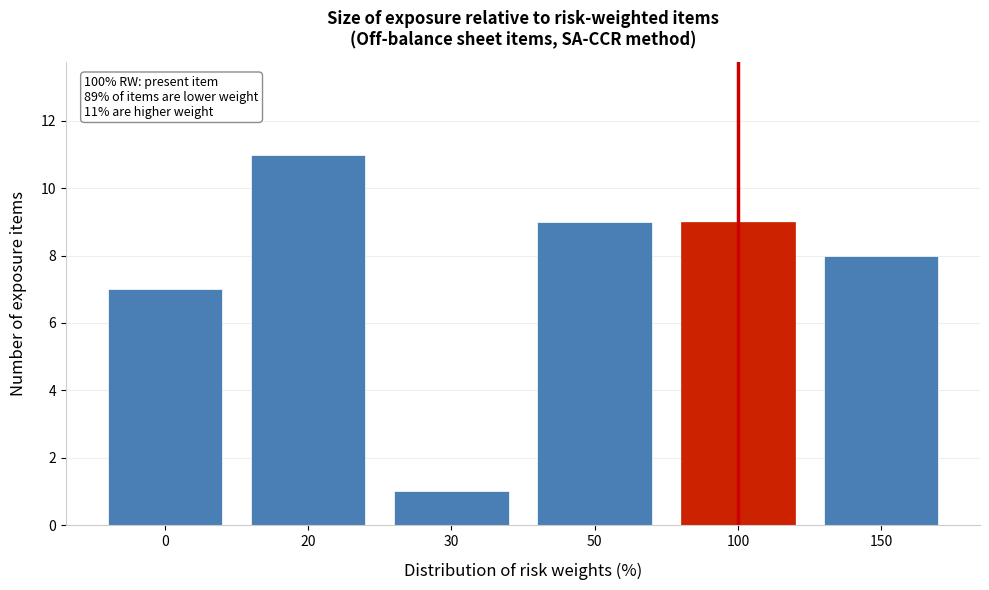

Reading left to right, extract all data points from this chart.

0=7	20=11	30=1	50=9	100=9	150=8